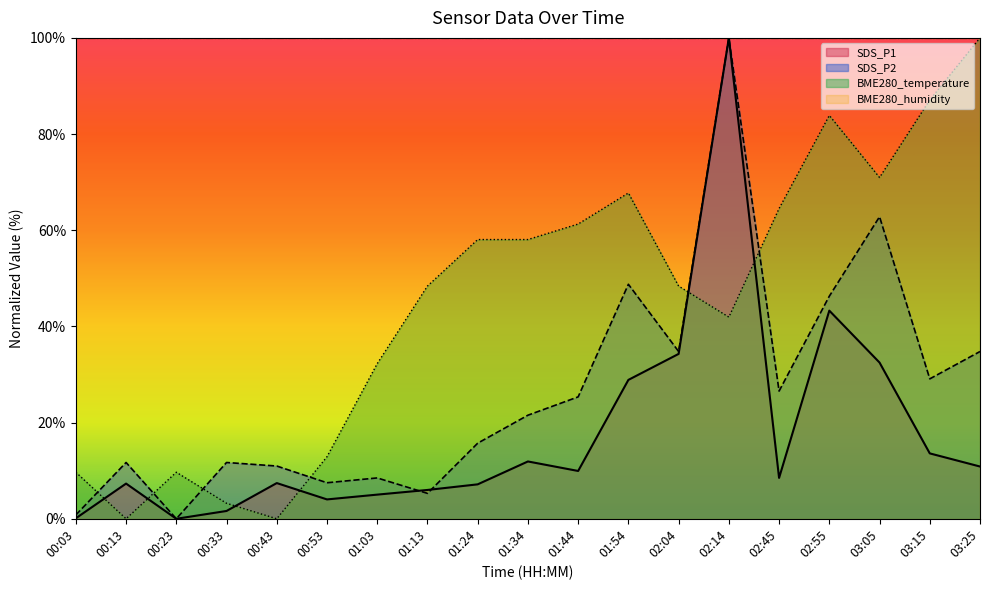

How many distinct data groups are displayed?

4